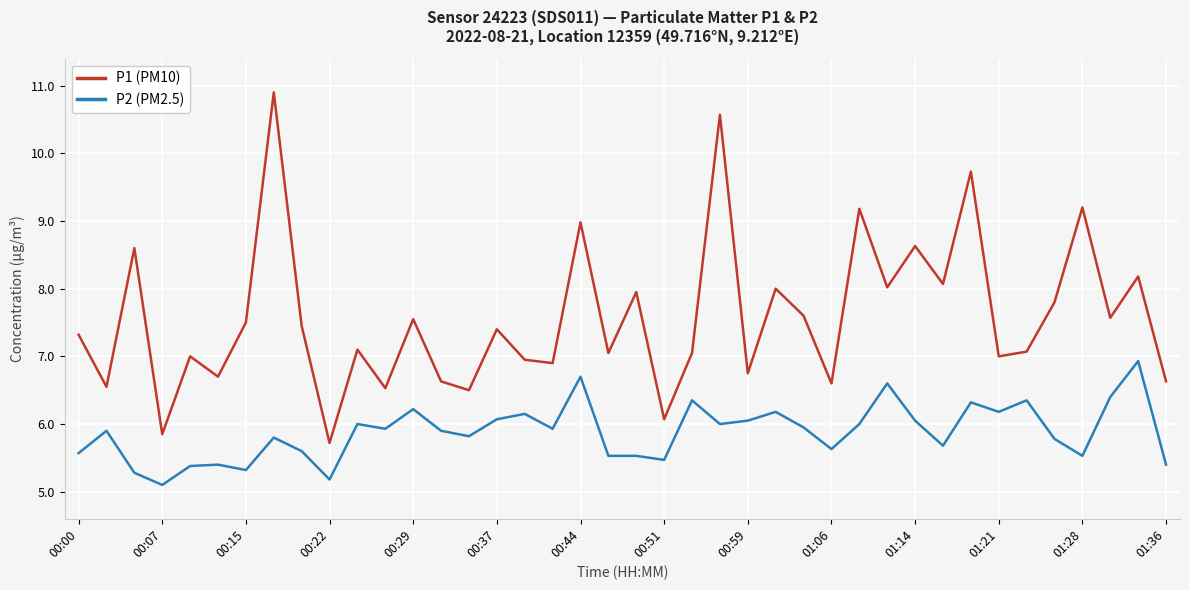

True or false: P2 (PM2.5) and P1 (PM10) intersect in this chart.

False